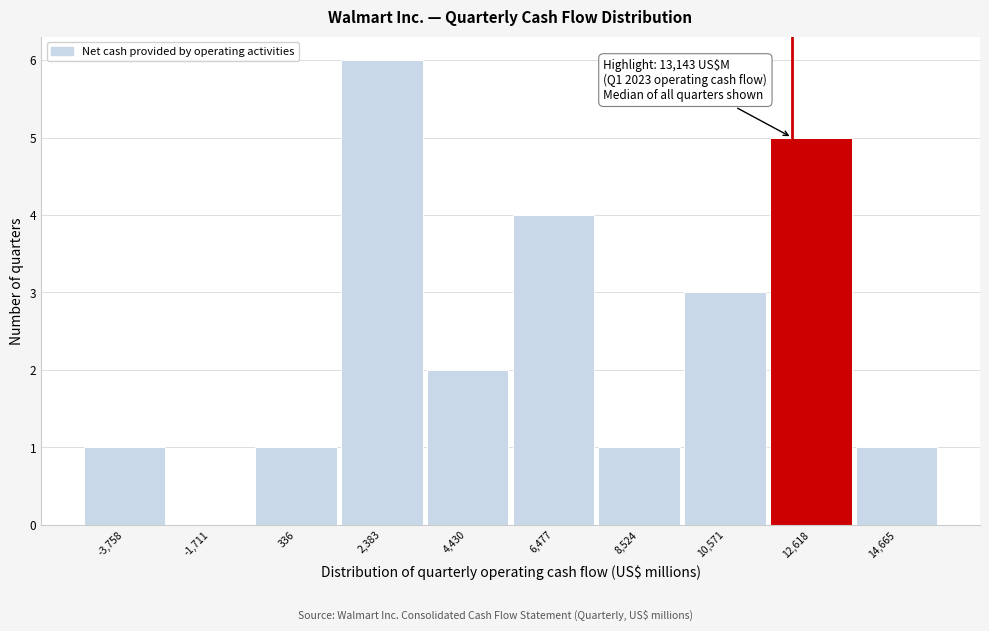

Reading right to left, what are all the values shown in this chart?

14,665=1	12,618=5	10,571=3	8,524=1	6,477=4	4,430=2	2,383=6	336=1	-1,711=0	-3,758=1